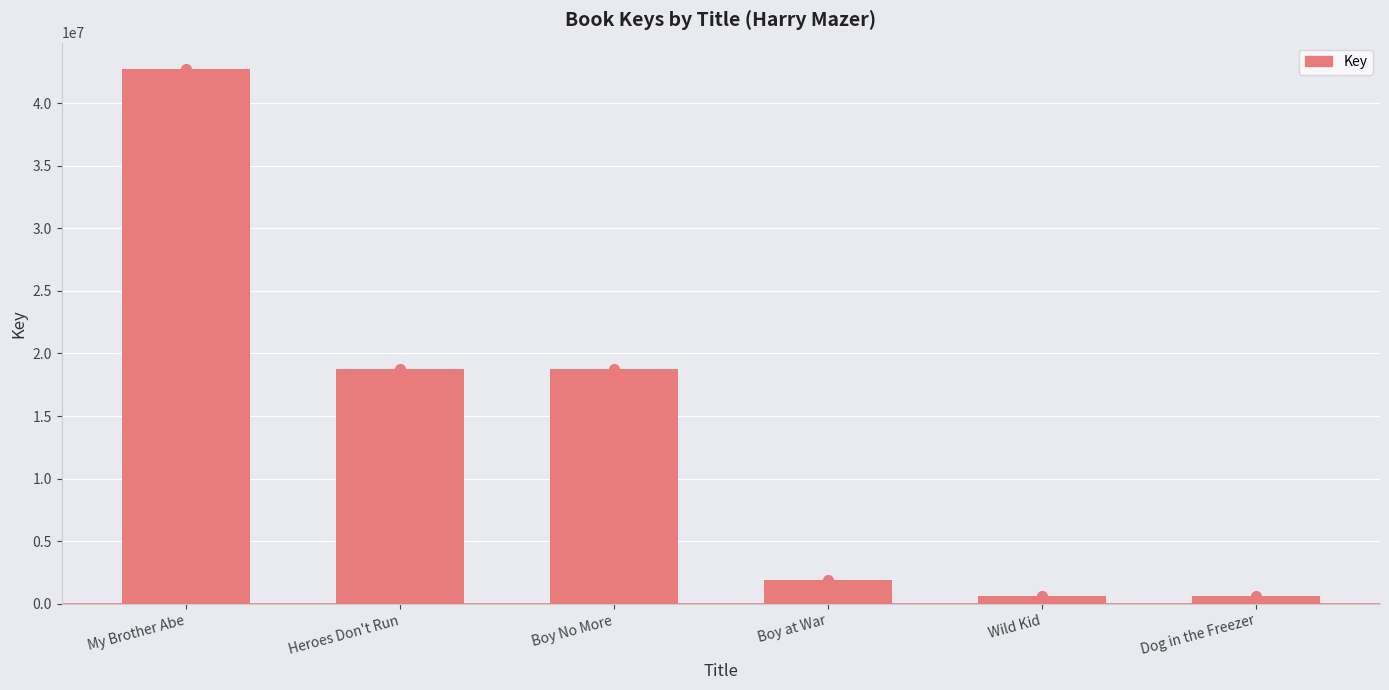

The value at Boy at War is 3281916. True or false?

False